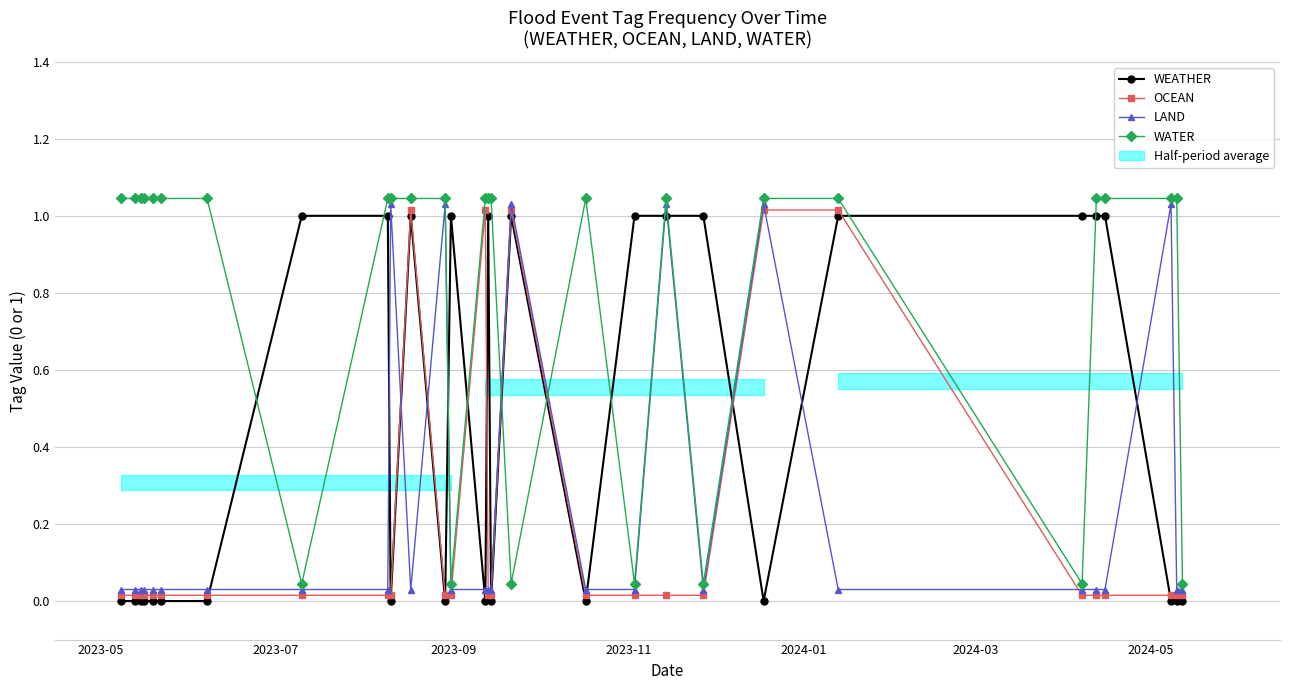

Rank the series by their maximum value, from lowest to highest.

WEATHER, OCEAN, LAND, WATER